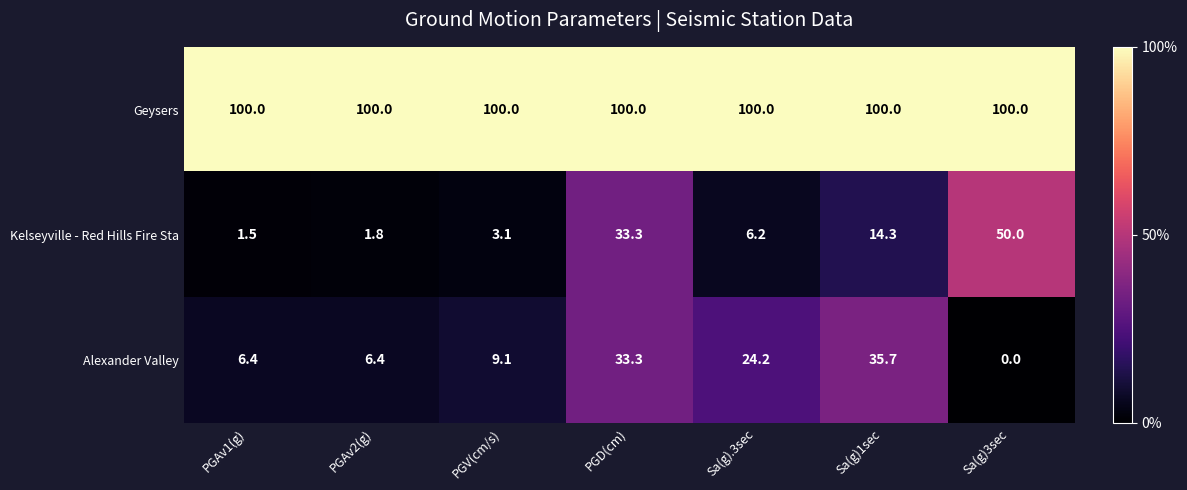

Which series has the largest range (max minus min)?

Kelseyville - Red Hills Fire Sta